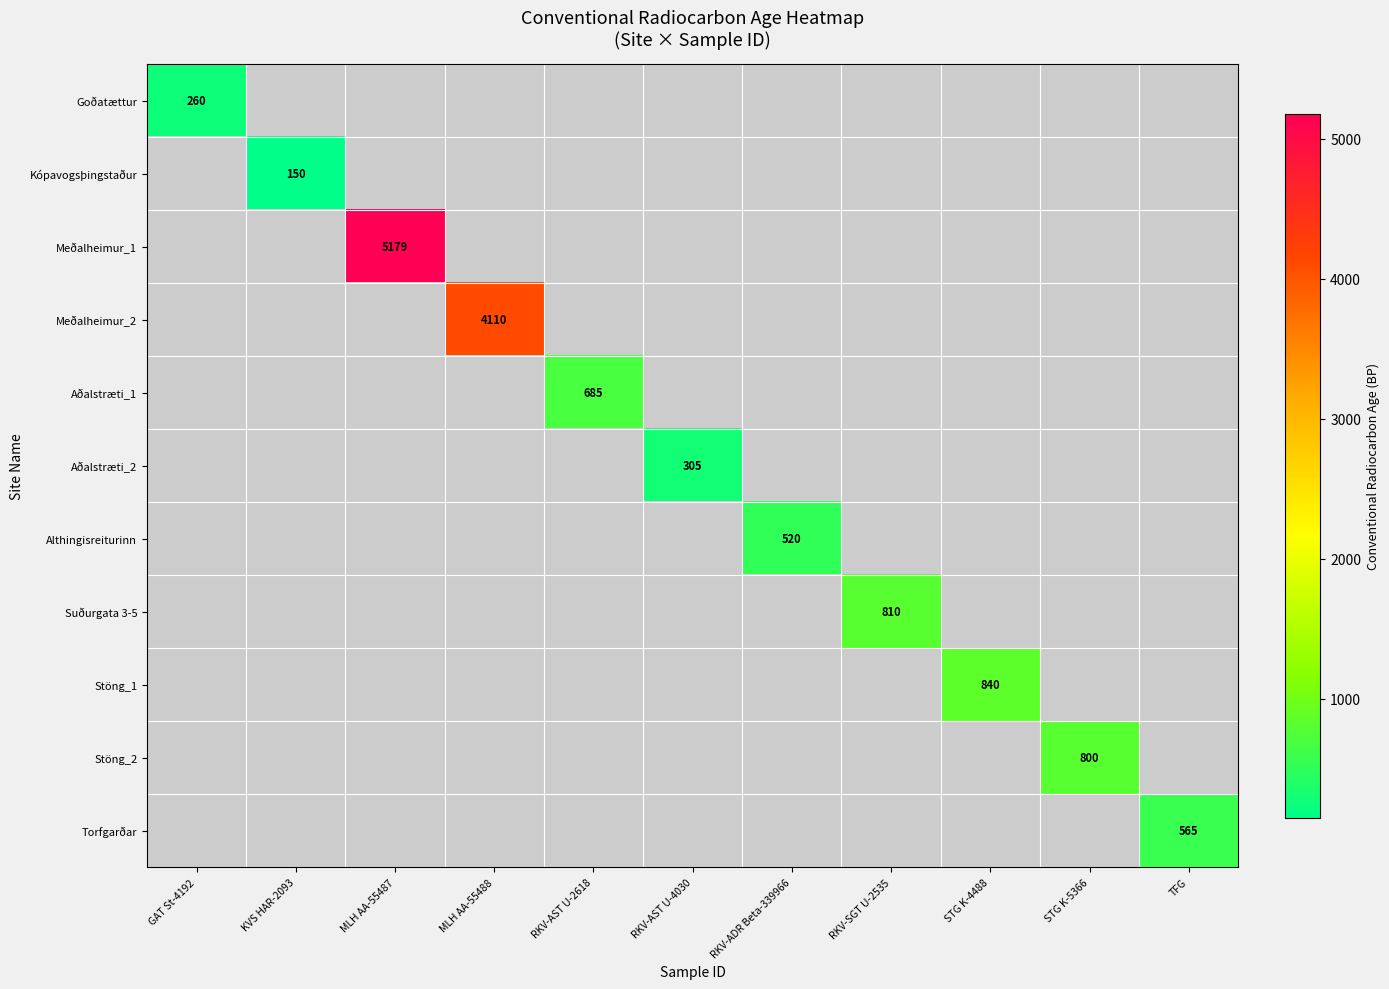

How many categories are shown in the chart?

11